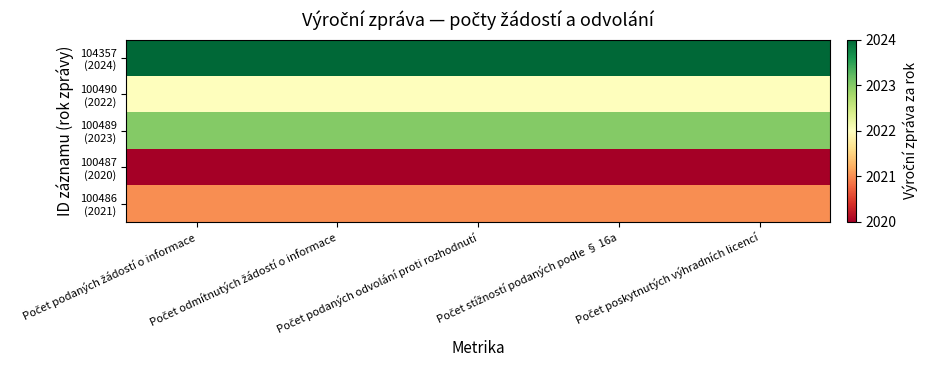

At Počet stížností podaných podle § 16a, list the series in order from largest to smallest.

104357 (2024), 100489 (2023), 100490 (2022), 100486 (2021), 100487 (2020)